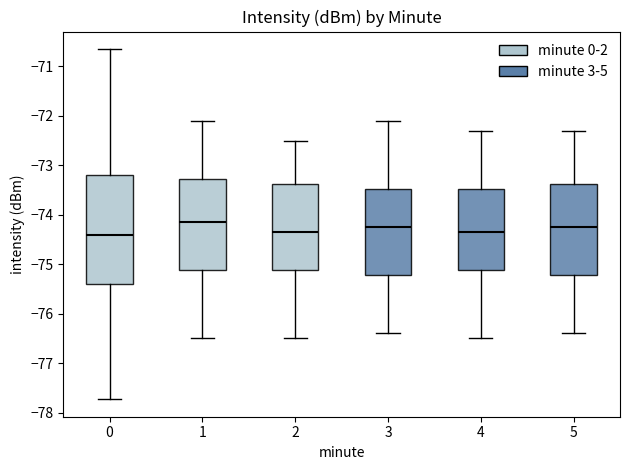

Reading left to right, read every box against the y-axis: the position of its median line, the range the box covers, and the ends of its whiskers. The values are not printed on the chart, so give them approximately, as read against the axis.

0: median -74.4, box -75.4 to -73.2, whiskers -77.7 to -70.6
1: median -74.1, box -75.1 to -73.3, whiskers -76.5 to -72.1
2: median -74.3, box -75.1 to -73.4, whiskers -76.5 to -72.5
3: median -74.2, box -75.2 to -73.5, whiskers -76.4 to -72.1
4: median -74.3, box -75.1 to -73.5, whiskers -76.5 to -72.3
5: median -74.2, box -75.2 to -73.4, whiskers -76.4 to -72.3